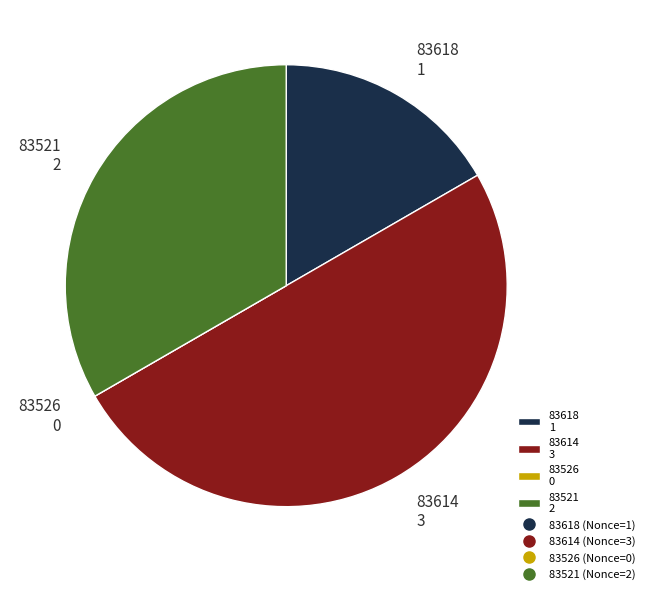

What is the largest slice in the pie chart?

83614